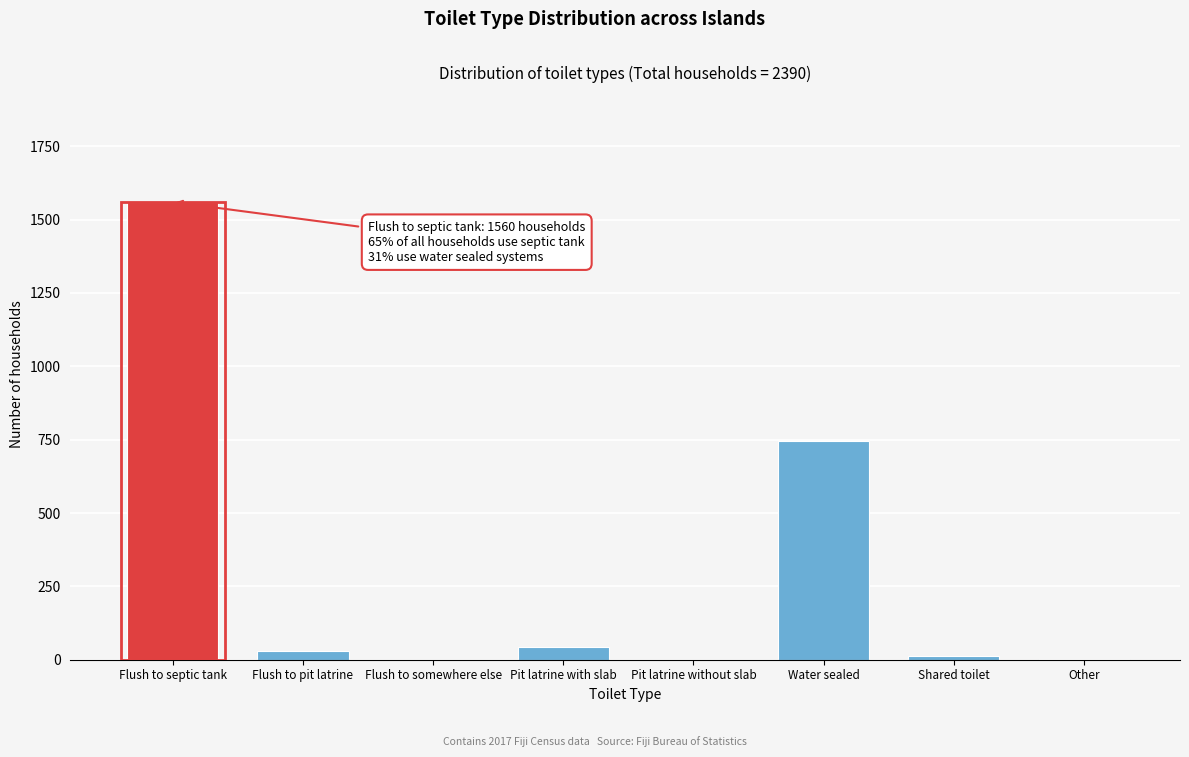

What is the greatest value displayed?

1560